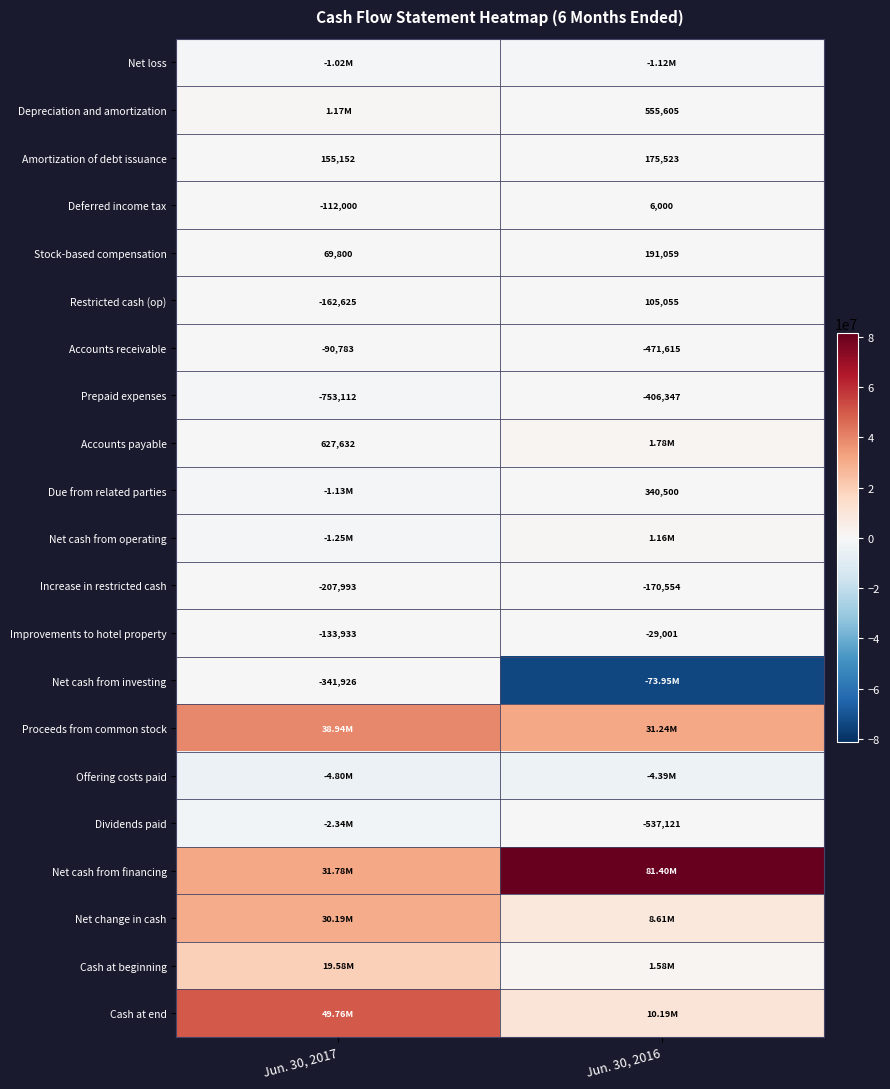

Which category has the lowest value across all series?

Jun. 30, 2016